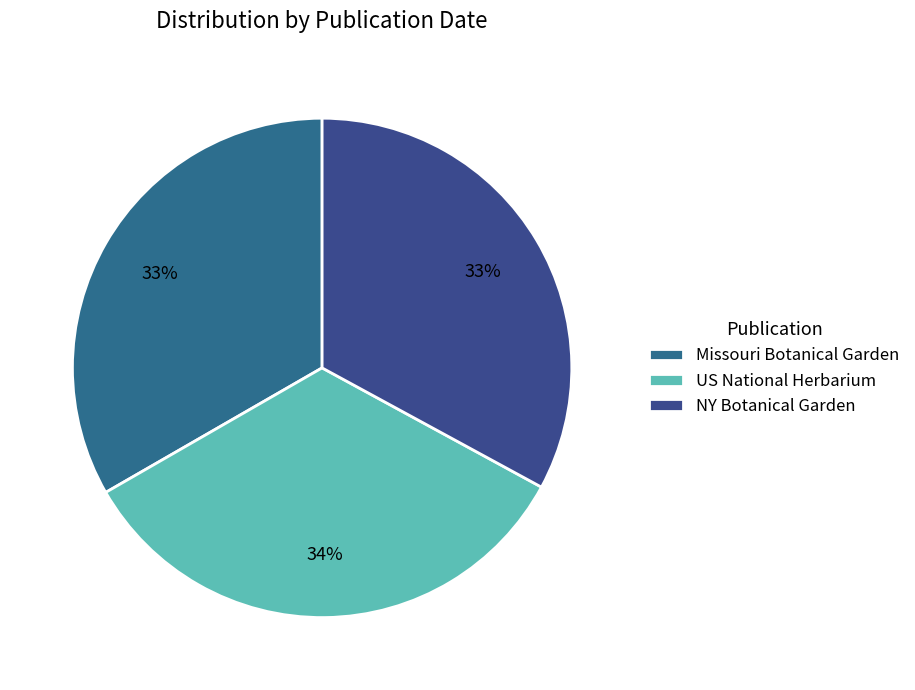

What is the largest slice in the pie chart?

Contributions from the United States National Herbarium